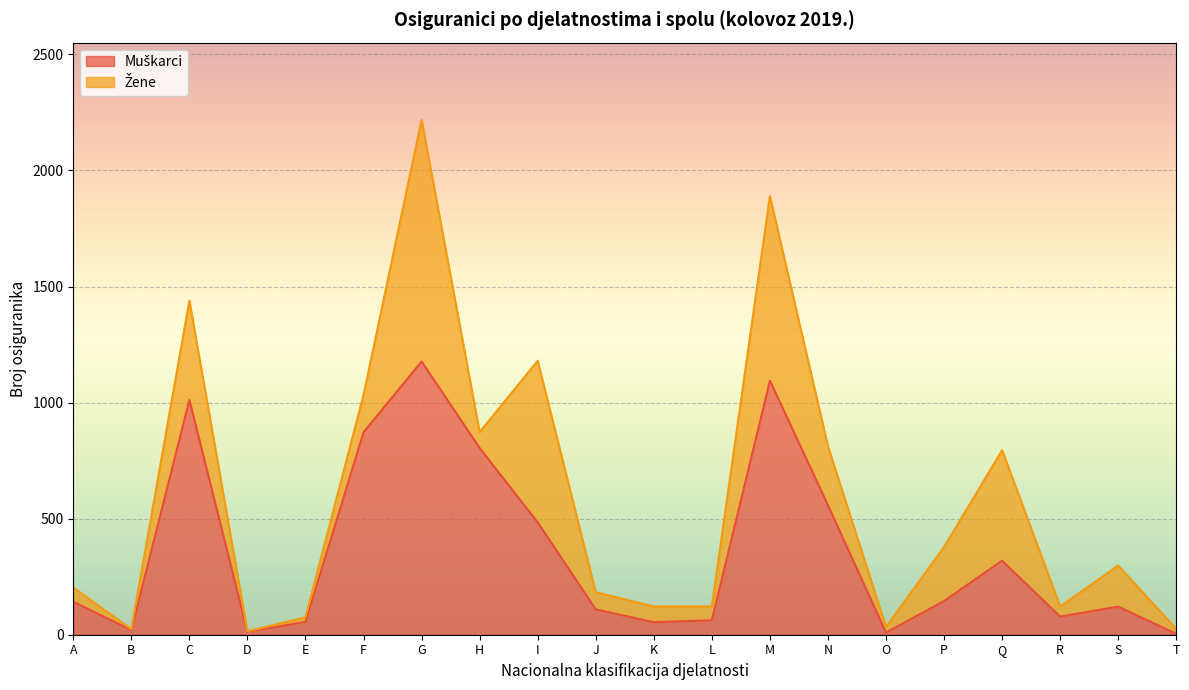

At which category is the sum across all series the highest?

G